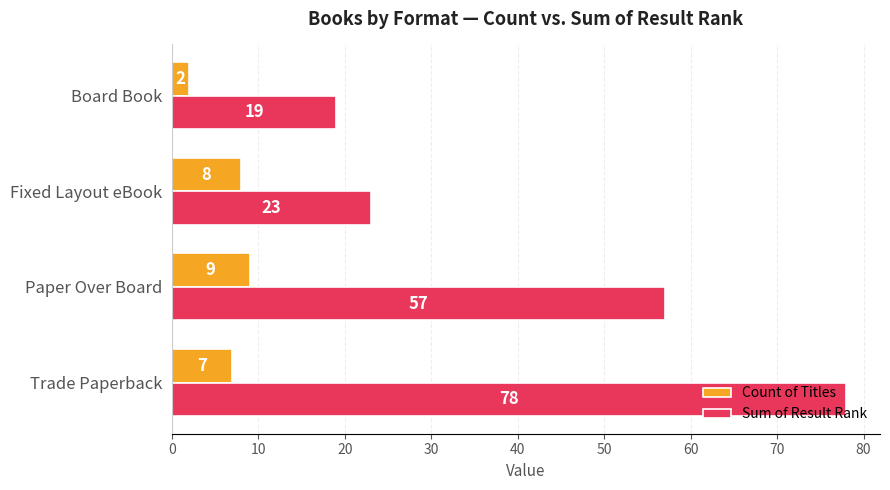

Is the value of Sum of Result Rank at Paper Over Board greater than the value of Count of Titles at Trade Paperback?

Yes